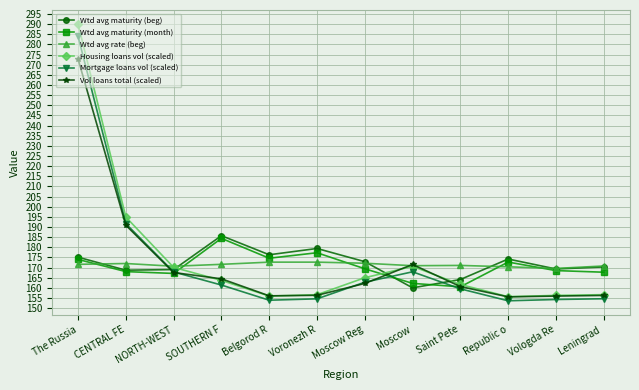

What is the label of the 5th point from the right?

Moscow